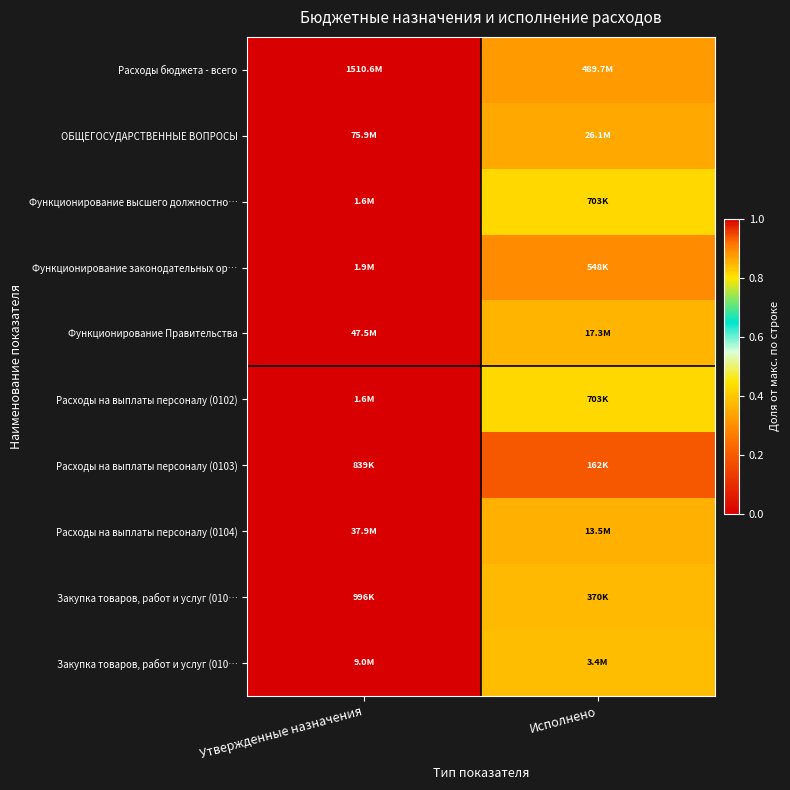

At which category is the sum across all series the highest?

Утвержденные назначения